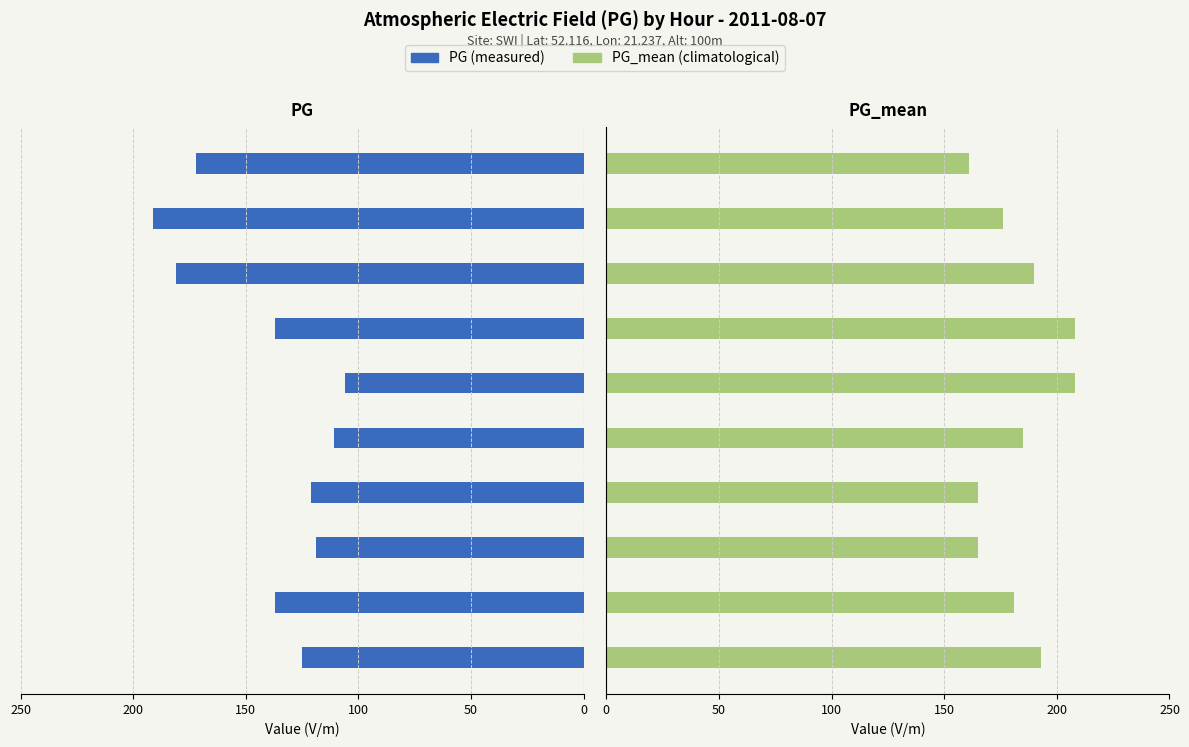

How many values in the PG series exceed 137?

3